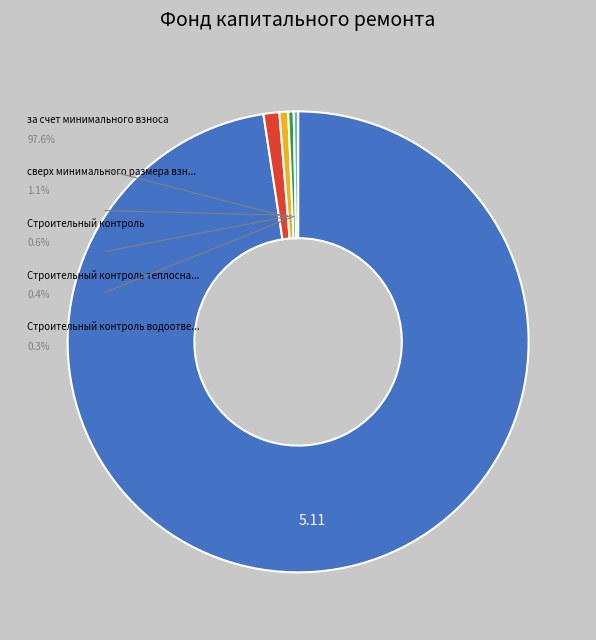

Is there any slice that represents more than half of the pie?

Yes